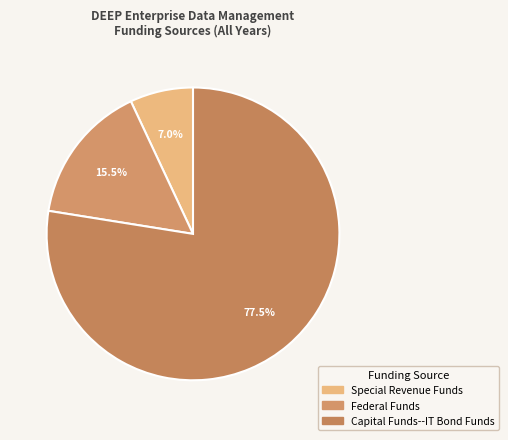

Does Capital Funds--IT Bond Funds account for over 50% of the chart?

Yes